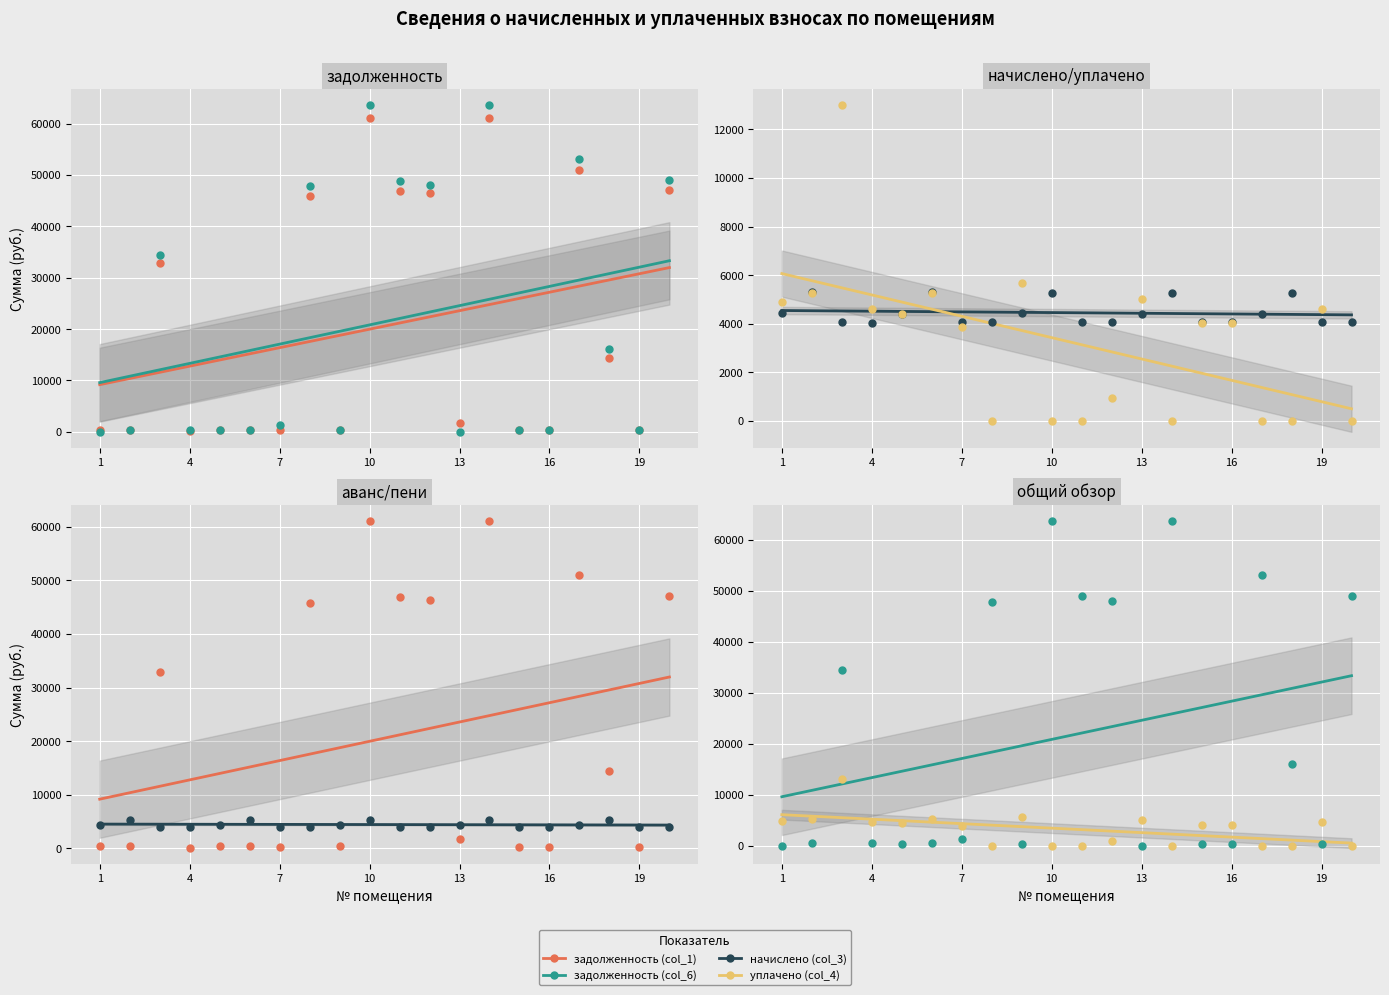

At how many categories does at least one series exceed 42392?

7